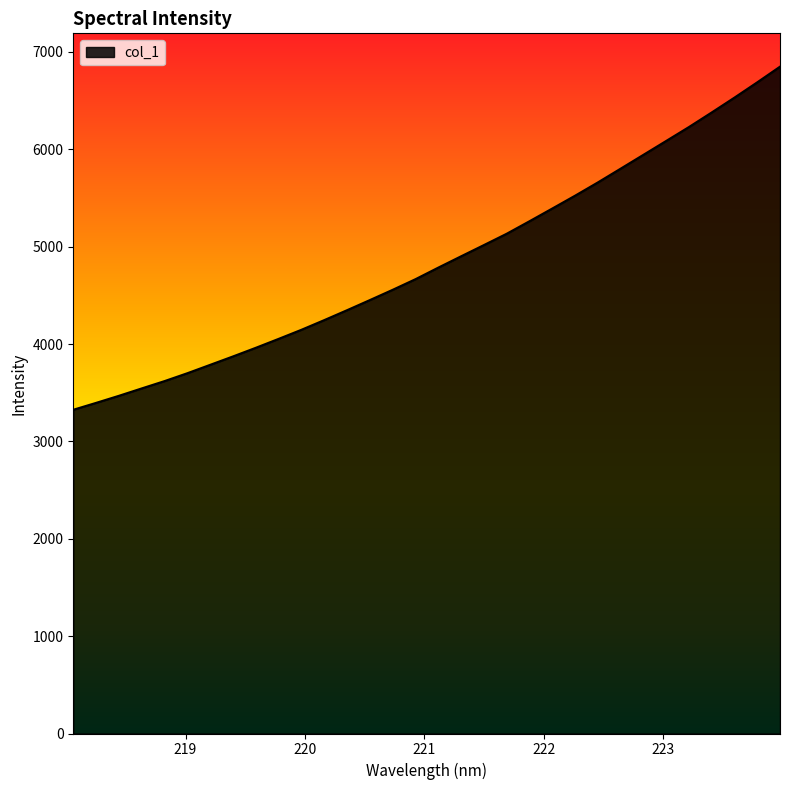

Reading left to right, transcribe all the data shown in this chart.

3325.0	3395.8	3468.4	3544.3	3619.5	3700.5	3786.6	3872.9	3961.6	4053.2	4146.6	4245.9	4347.7	4451.6	4557.1	4666.1	4784.9	4901.1	5016.3	5132.6	5261.1	5391.7	5523.4	5659.5	5801.0	5943.2	6085.7	6228.8	6378.5	6531.0	6688.0	6848.8